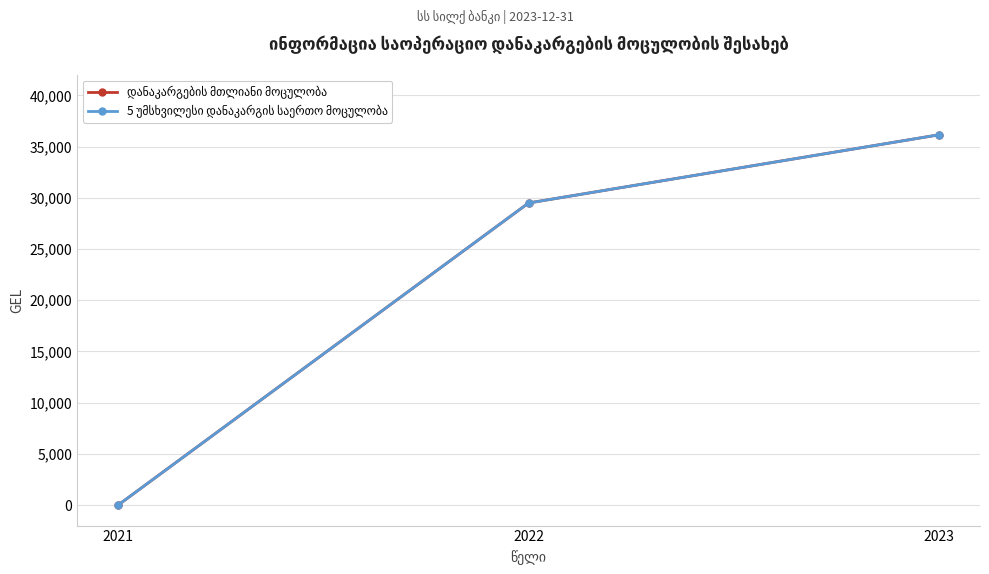

Reading left to right, extract all data points from this chart.

დანაკარგების მთლიანი მოცულობა: 2021=0.0	2022=29500.0	2023=36160.6
5 უმსხვილესი დანაკარგის საერთო მოცულობა: 2021=0.0	2022=29500.0	2023=36160.6